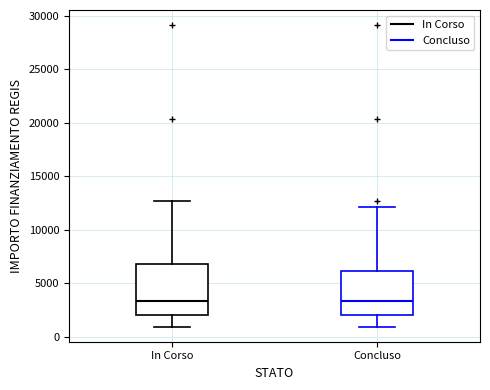

Reading left to right, read every box against the y-axis: the position of its median line, the range the box covers, and the ends of its whiskers. The values are not printed on the chart, so give them approximately, as read against the axis.

In Corso: median 3500, box 2000 to 7000, whiskers 1000 to 12500
Concluso: median 3500, box 2000 to 6000, whiskers 1000 to 12000